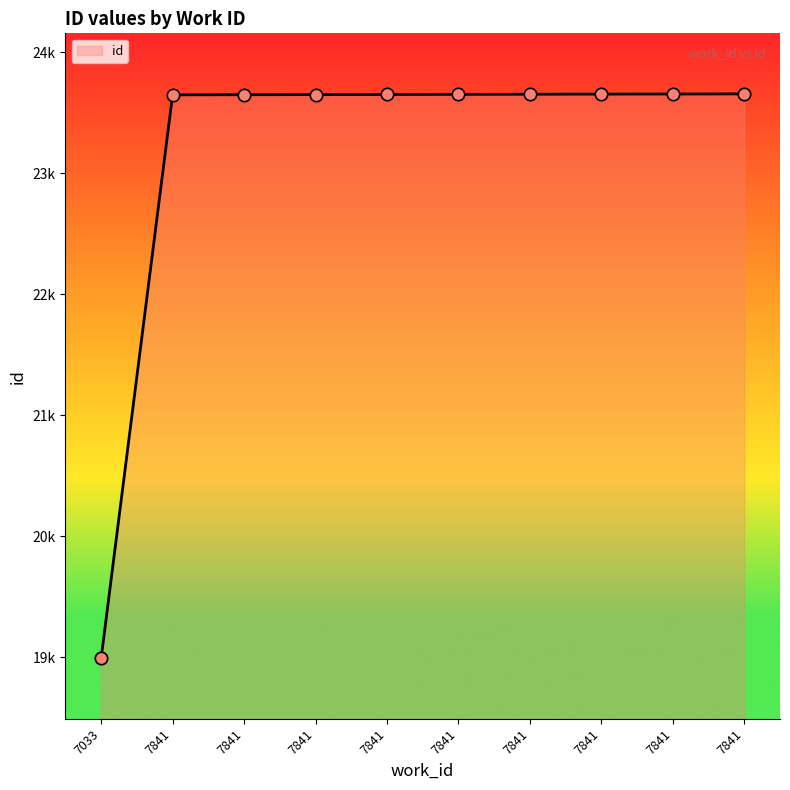

Between 7841 and 7841, which is larger?

7841